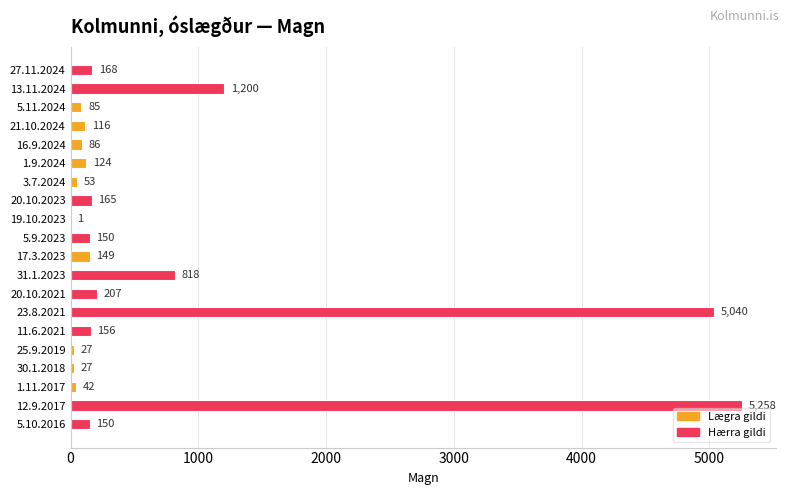

Where is the data nearest to the value 2629?

13.11.2024